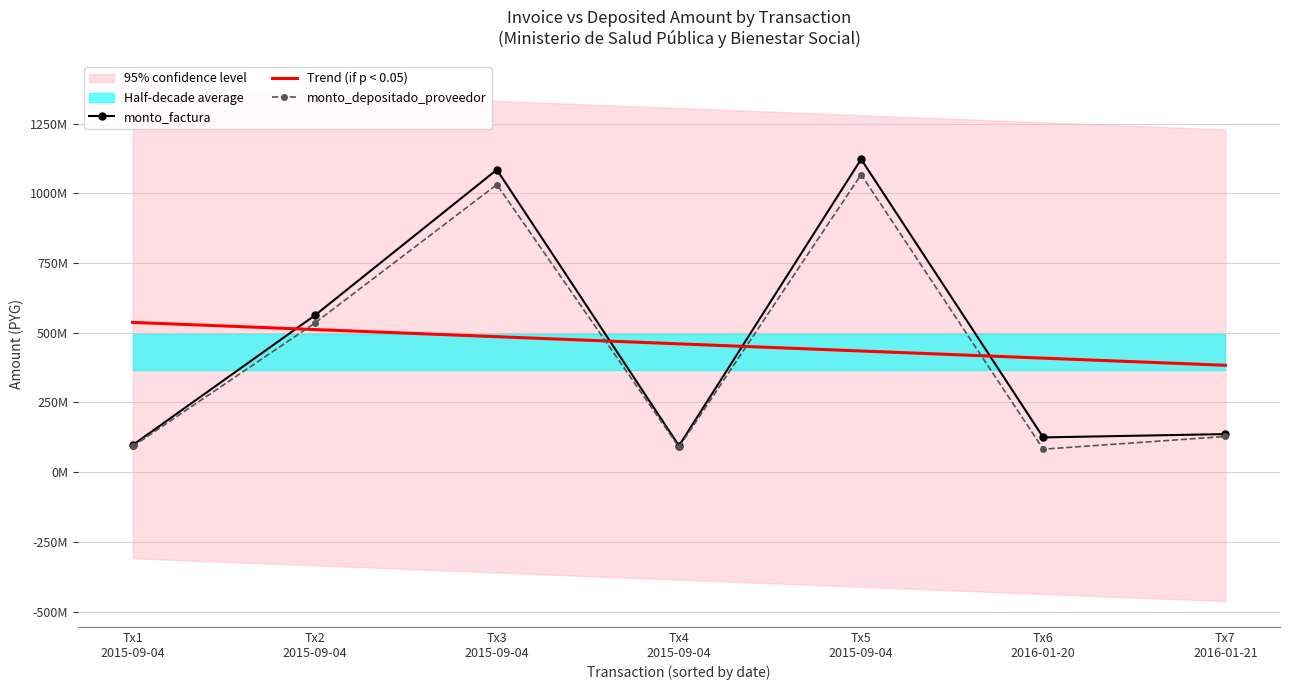

Reading left to right, list all the values displayed in this chart.

monto_factura: Tx1
2015-09-04=96694870.0	Tx2
2015-09-04=561623215.0	Tx3
2015-09-04=1084346560.0	Tx4
2015-09-04=94276260.0	Tx5
2015-09-04=1122054925.0	Tx6
2016-01-20=124370530.0	Tx7
2016-01-21=136256470.0
Trend (if p < 0.05): Tx1
2015-09-04=536886712.0	Tx2
2015-09-04=511239847.5	Tx3
2015-09-04=485592983.0	Tx4
2015-09-04=459946118.6	Tx5
2015-09-04=434299254.1	Tx6
2016-01-20=408652389.6	Tx7
2016-01-21=383005525.2
monto_depositado_proveedor: Tx1
2015-09-04=91955063.0	Tx2
2015-09-04=534093466.0	Tx3
2015-09-04=1031193863.0	Tx4
2015-09-04=89655009.0	Tx5
2015-09-04=1067053832.0	Tx6
2016-01-20=82206659.0	Tx7
2016-01-21=127687861.0